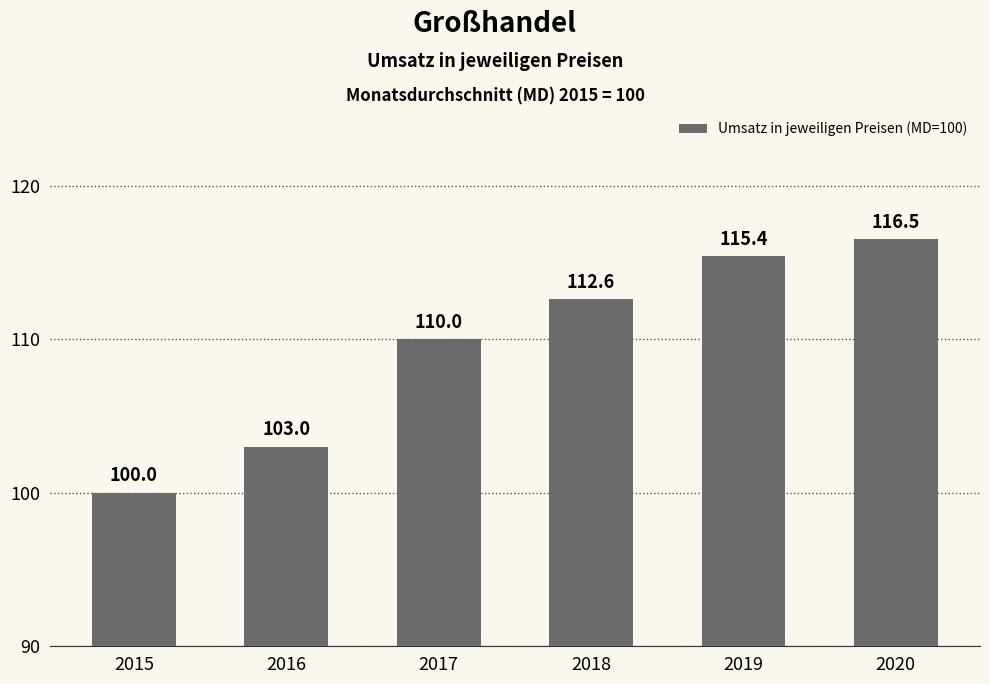

What is the change in value from 2019 to 2020?

+1.1